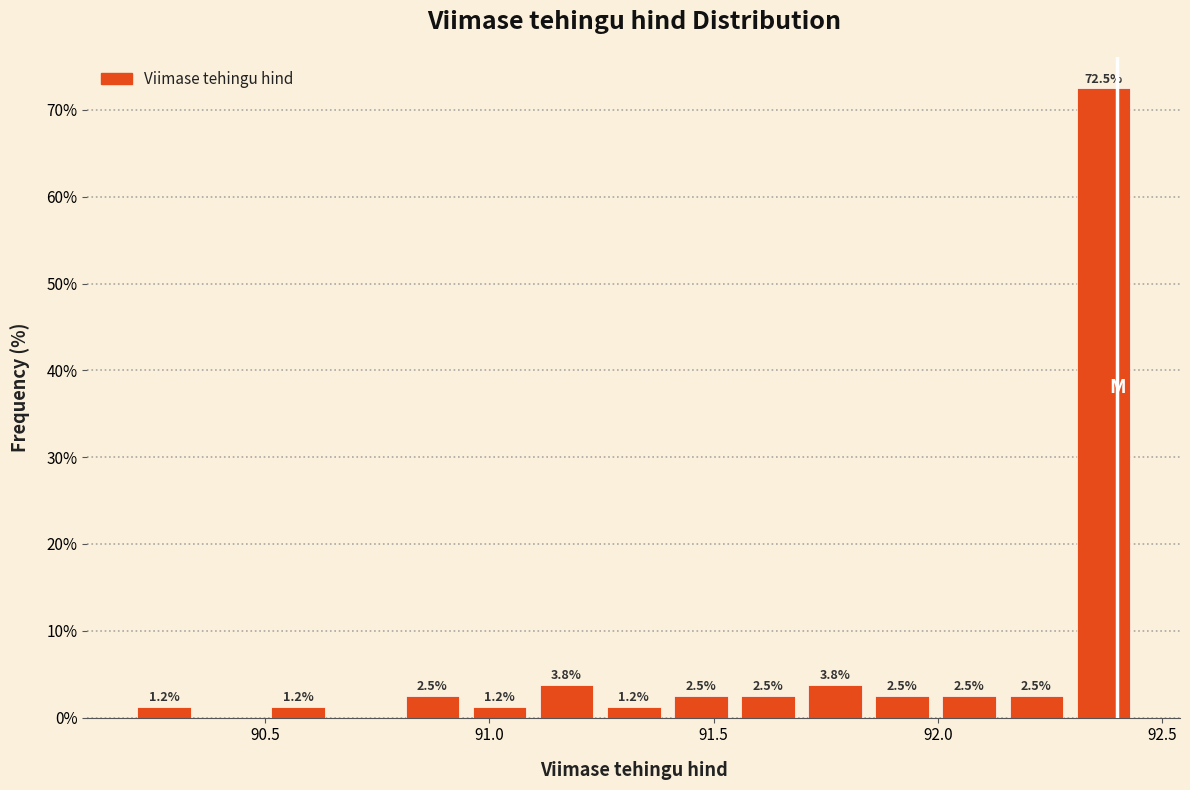

Read against the x-axis, roughly where is the centre of the tallest bar?

92.35